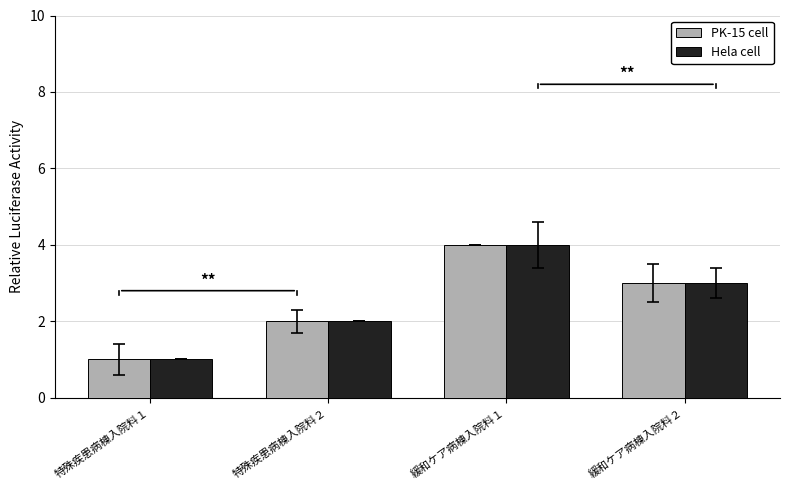

What is the difference between the maximum and second lowest values in the PK-15 cell series?

2